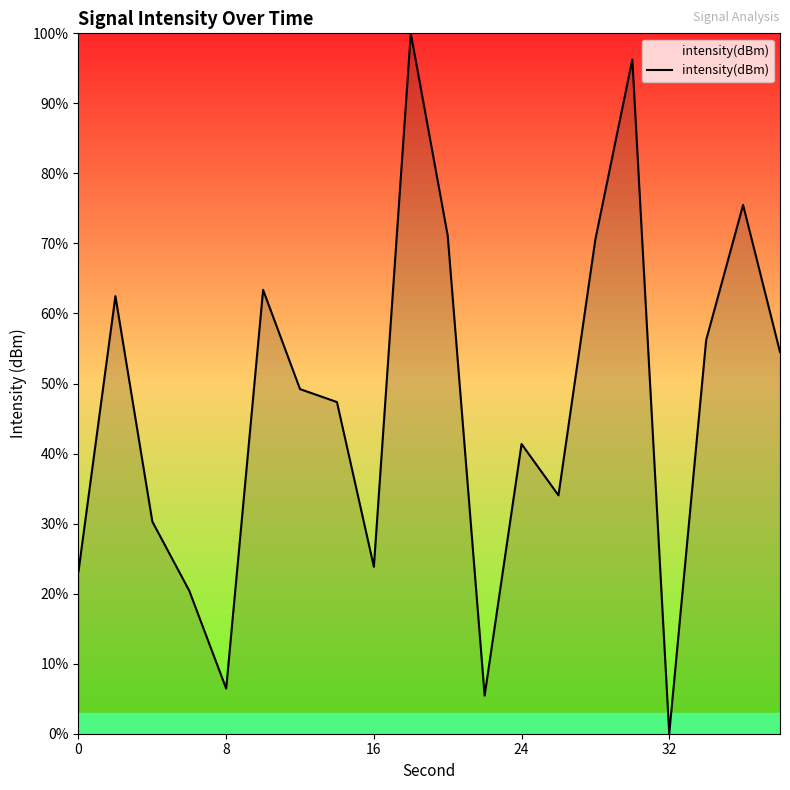

What is the difference between the maximum and minimum values?

100.0